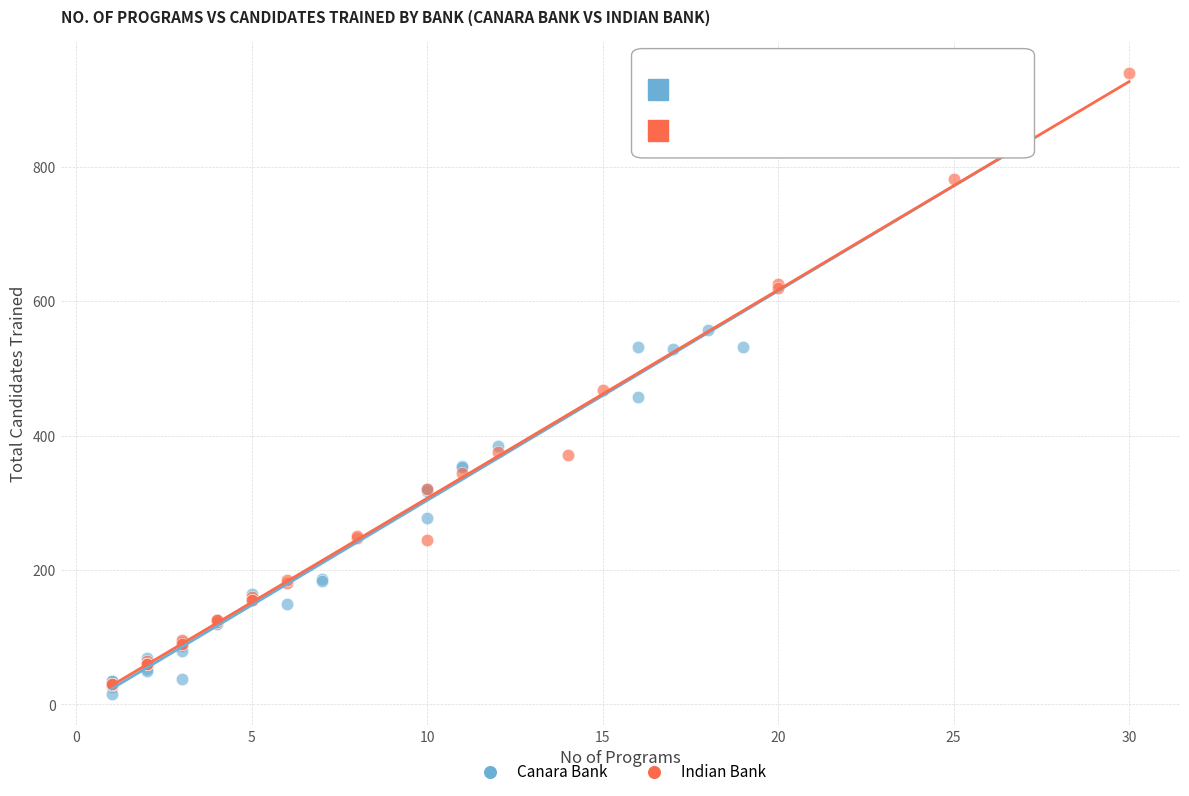

Which series reaches the maximum Y coordinate?

Indian Bank